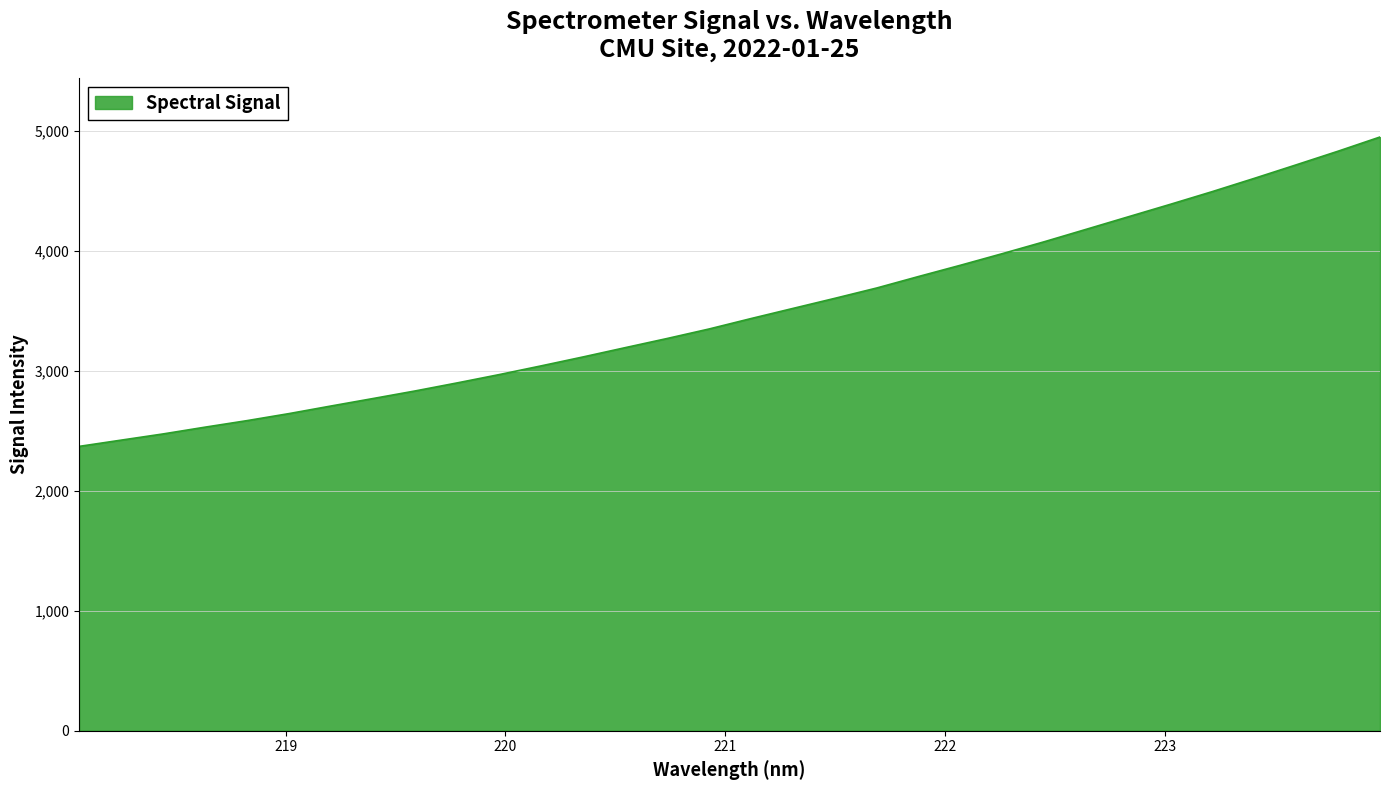

What is the minimum value shown in the chart?

2368.9